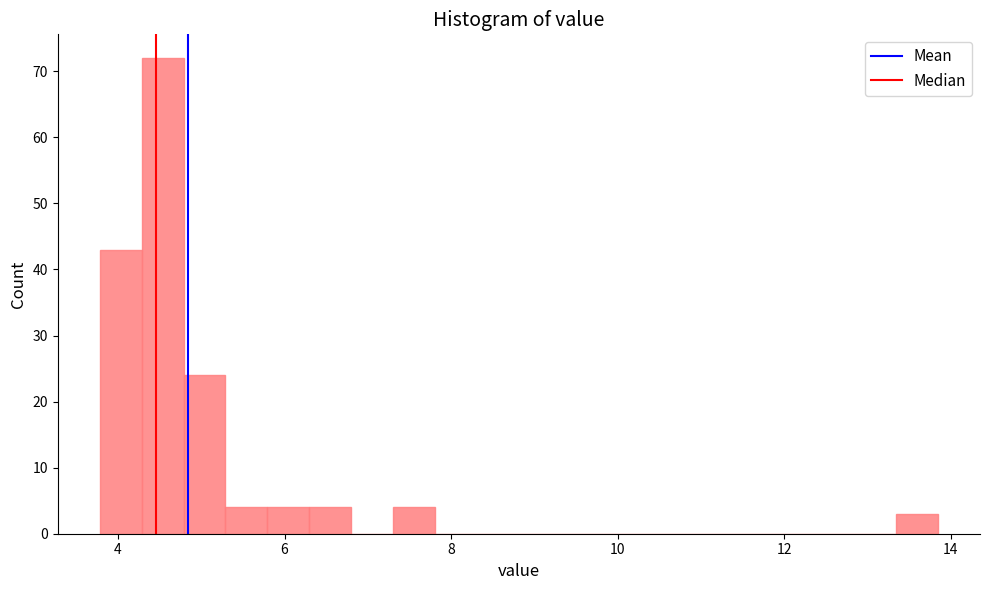

Around what value on the x-axis is the tallest bar? Give the approximate position of its centre, as read against the axis.

4.6